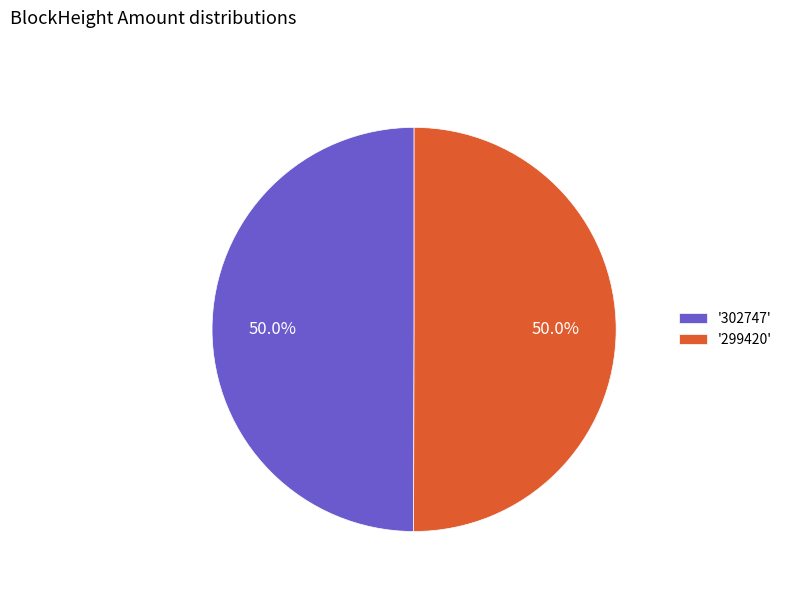

Combined, do '299420' and '302747' account for over 50%?

Yes